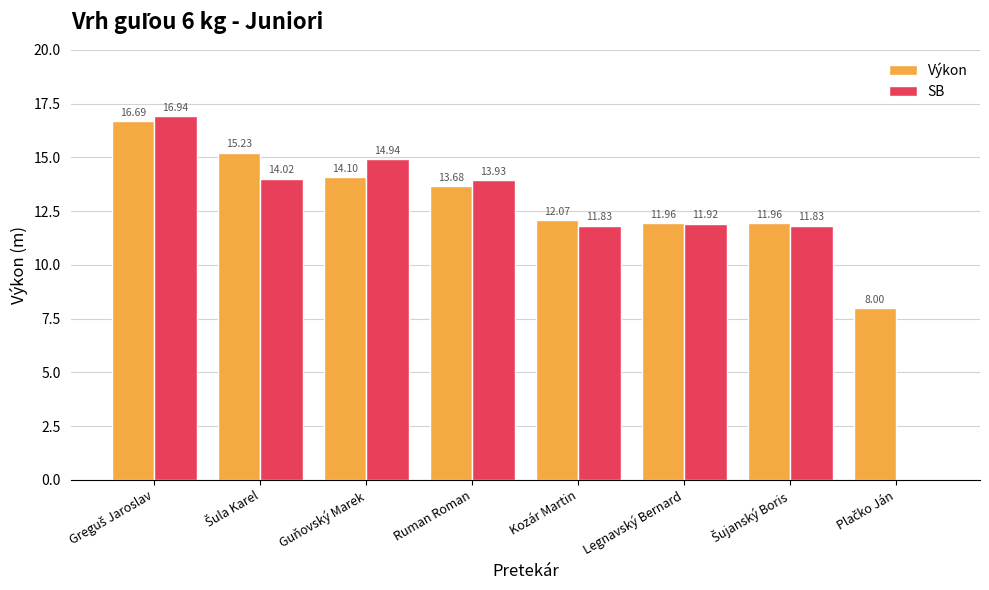

What is the sum of the SB values at Guňovský Marek and Legnavský Bernard?

26.9